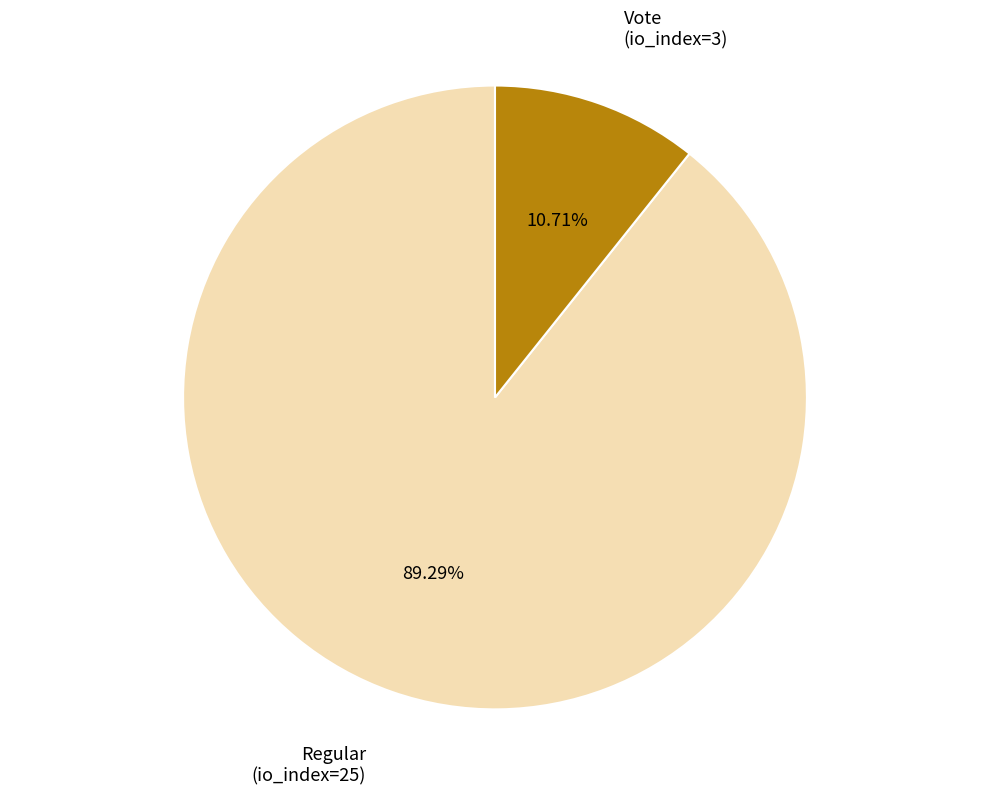

Which slice represents more than half of the pie?

Regular